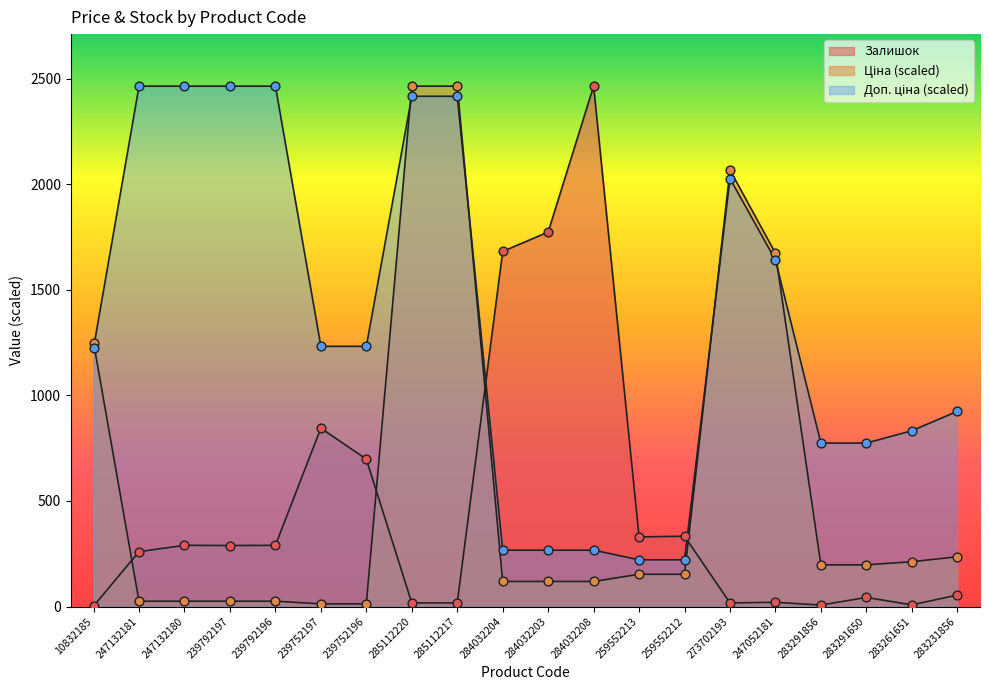

What is the total value across all series at 273702193?

4111.8